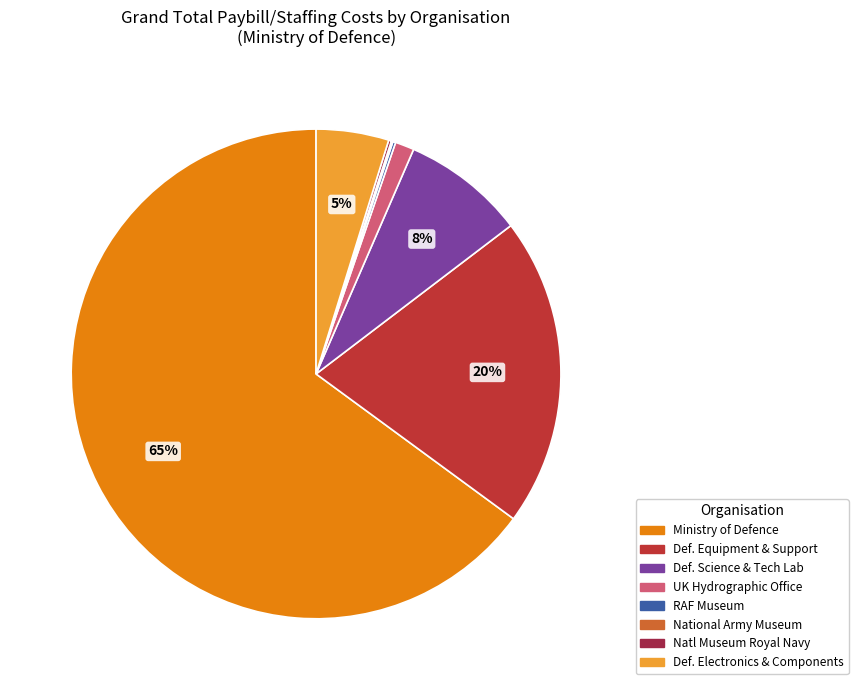

To the nearest percent, what is the average slice percentage?

12%